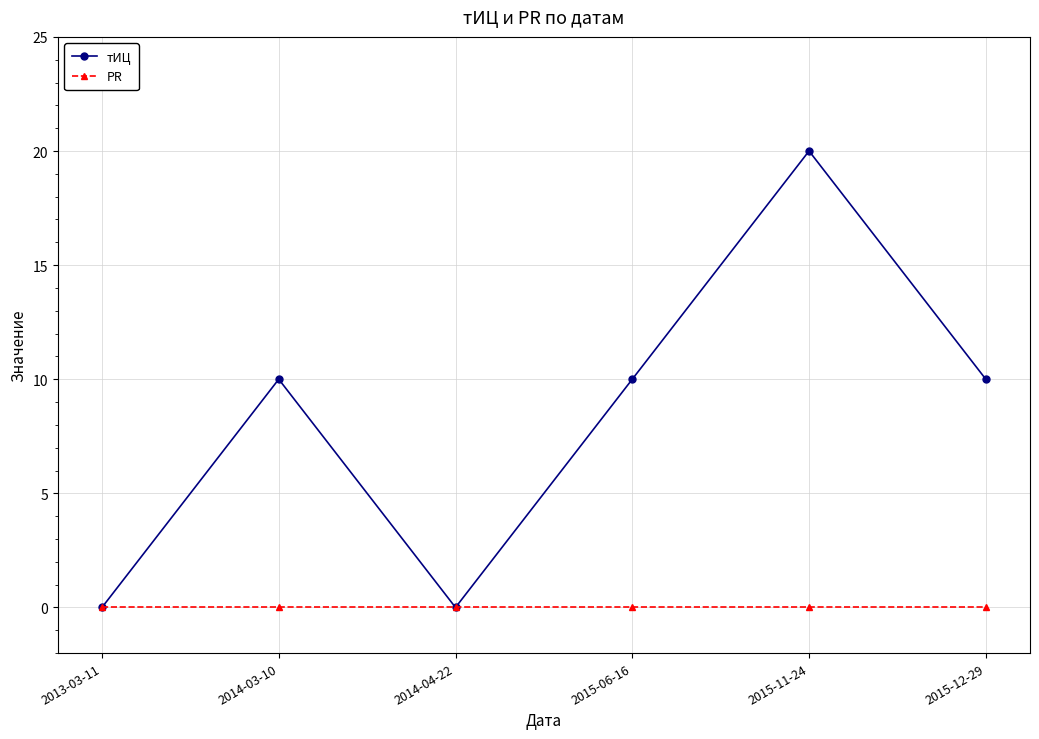

Reading right to left, list all the values displayed in this chart.

тИЦ: 10	20	10	0	10	0
PR: 0	0	0	0	0	0